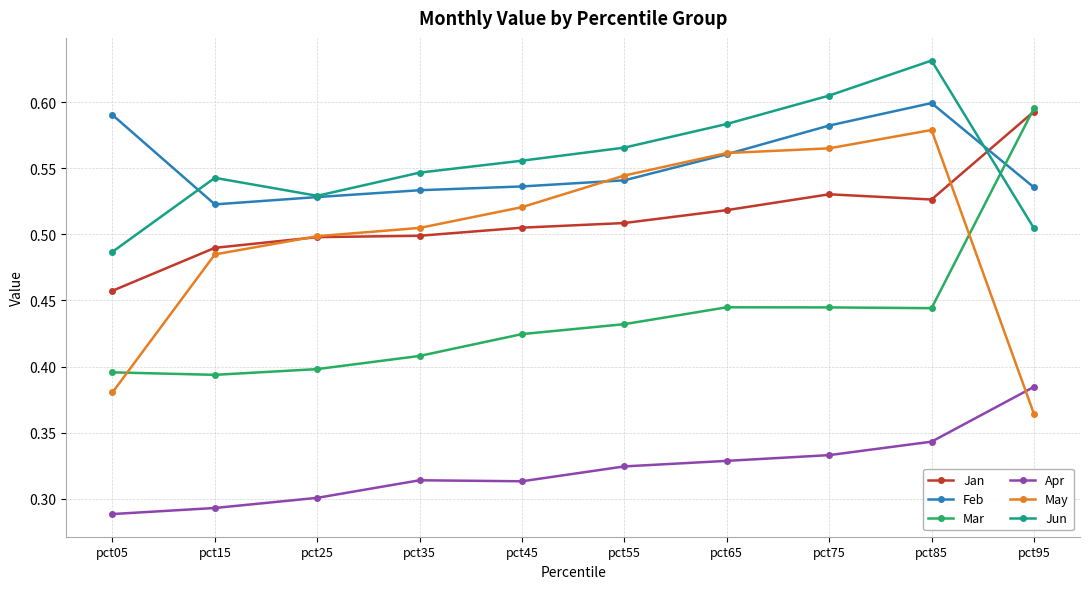

At which category does the chart reach its minimum across all series?

pct05